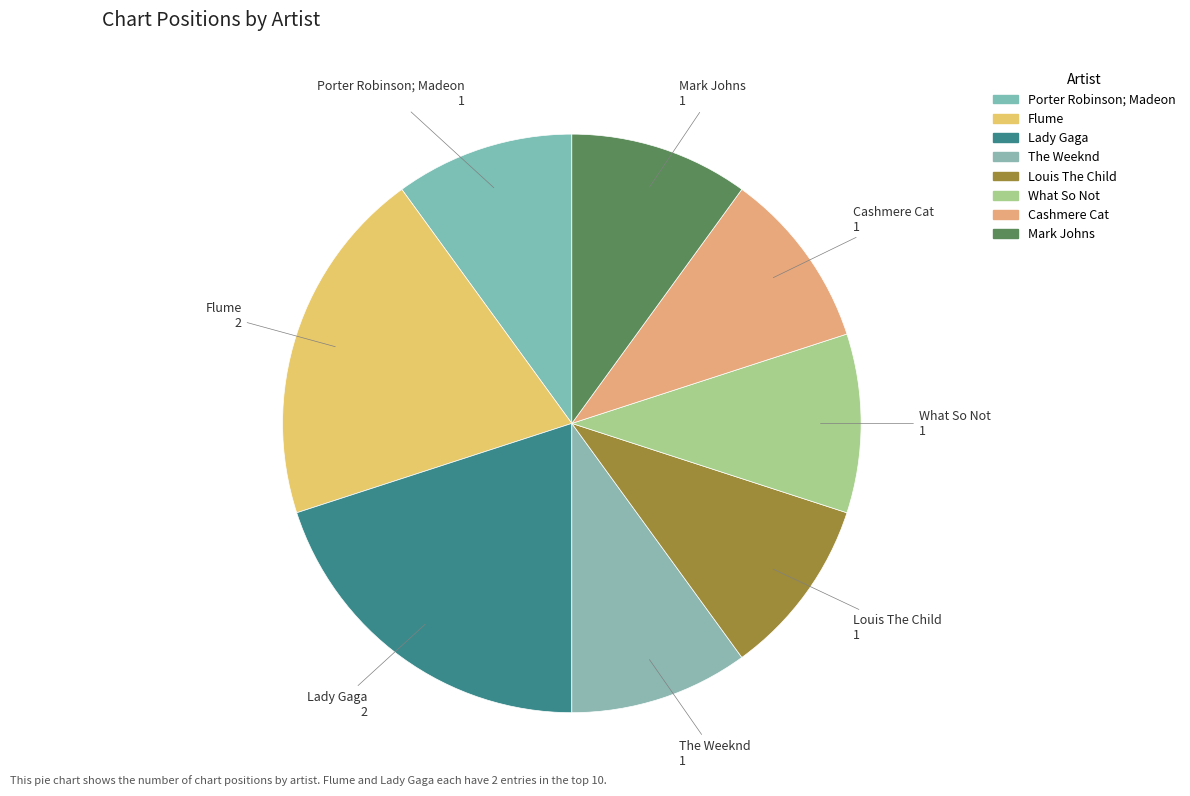

How many segments does this pie chart have?

8